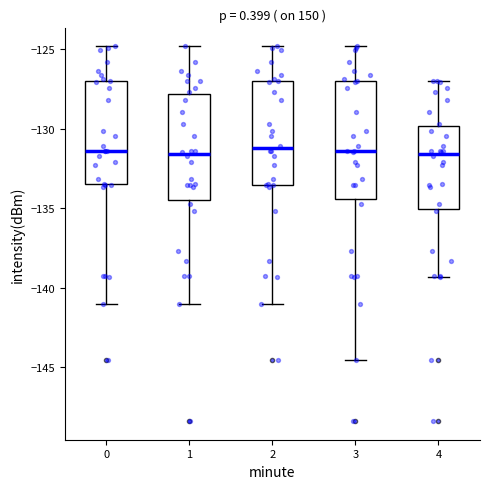

Reading left to right, read every box against the y-axis: the position of its median line, the range the box covers, and the ends of its whiskers. The values are not printed on the chart, so give them approximately, as read against the axis.

0: median -131.5, box -133.5 to -127.0, whiskers -141.0 to -125.0
1: median -131.5, box -134.5 to -128.0, whiskers -141.0 to -125.0
2: median -131.0, box -133.5 to -127.0, whiskers -141.0 to -125.0
3: median -131.5, box -134.5 to -127.0, whiskers -144.5 to -125.0
4: median -131.5, box -135.0 to -130.0, whiskers -139.5 to -127.0